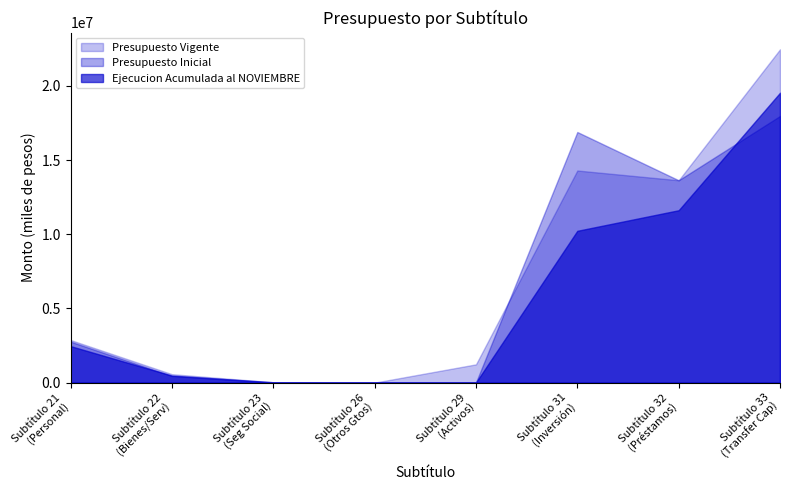

At which label does Ejecucion Acumulada al NOVIEMBRE reach its peak?

Subtítulo 33
(Transfer Cap)